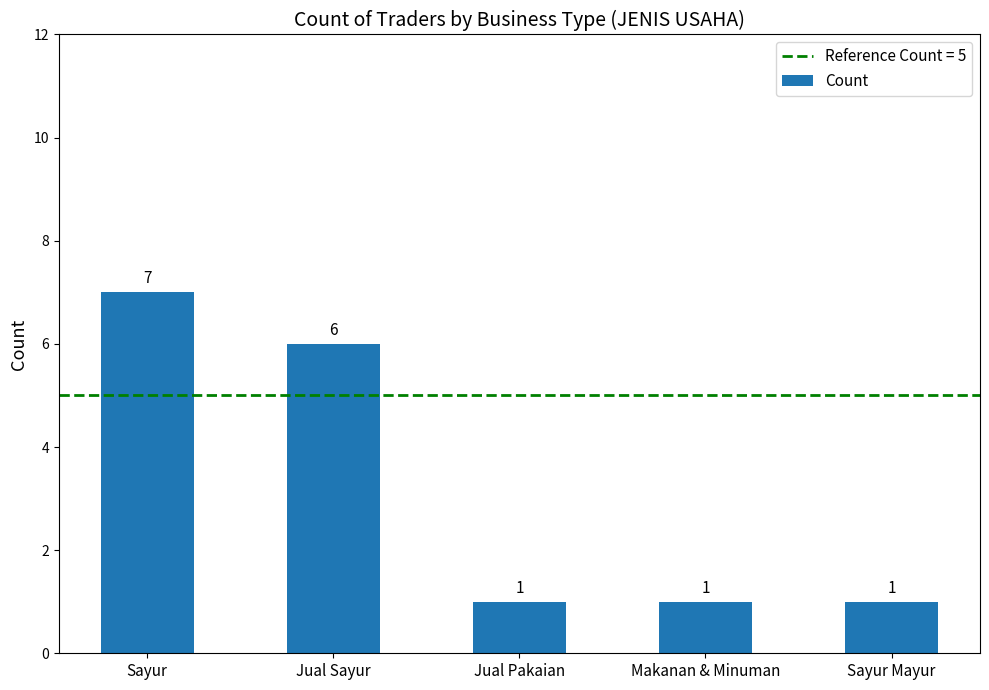

Which category has the highest value across all series?

Sayur